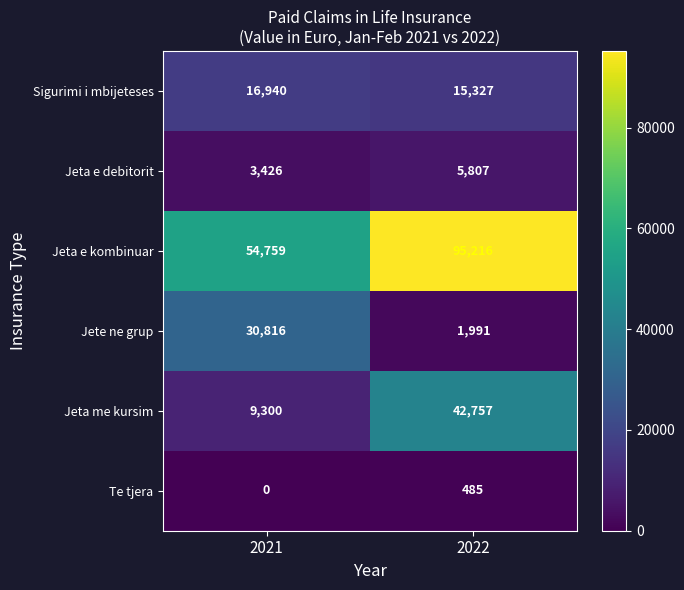

Reading left to right, extract all data points from this chart.

Sigurimi i mbijeteses: 2021=16940	2022=15327
Jeta e debitorit: 2021=3426	2022=5807
Jeta e kombinuar: 2021=54759	2022=95216
Jete ne grup: 2021=30816	2022=1991
Jeta me kursim: 2021=9300	2022=42757
Te tjera: 2021=0	2022=485